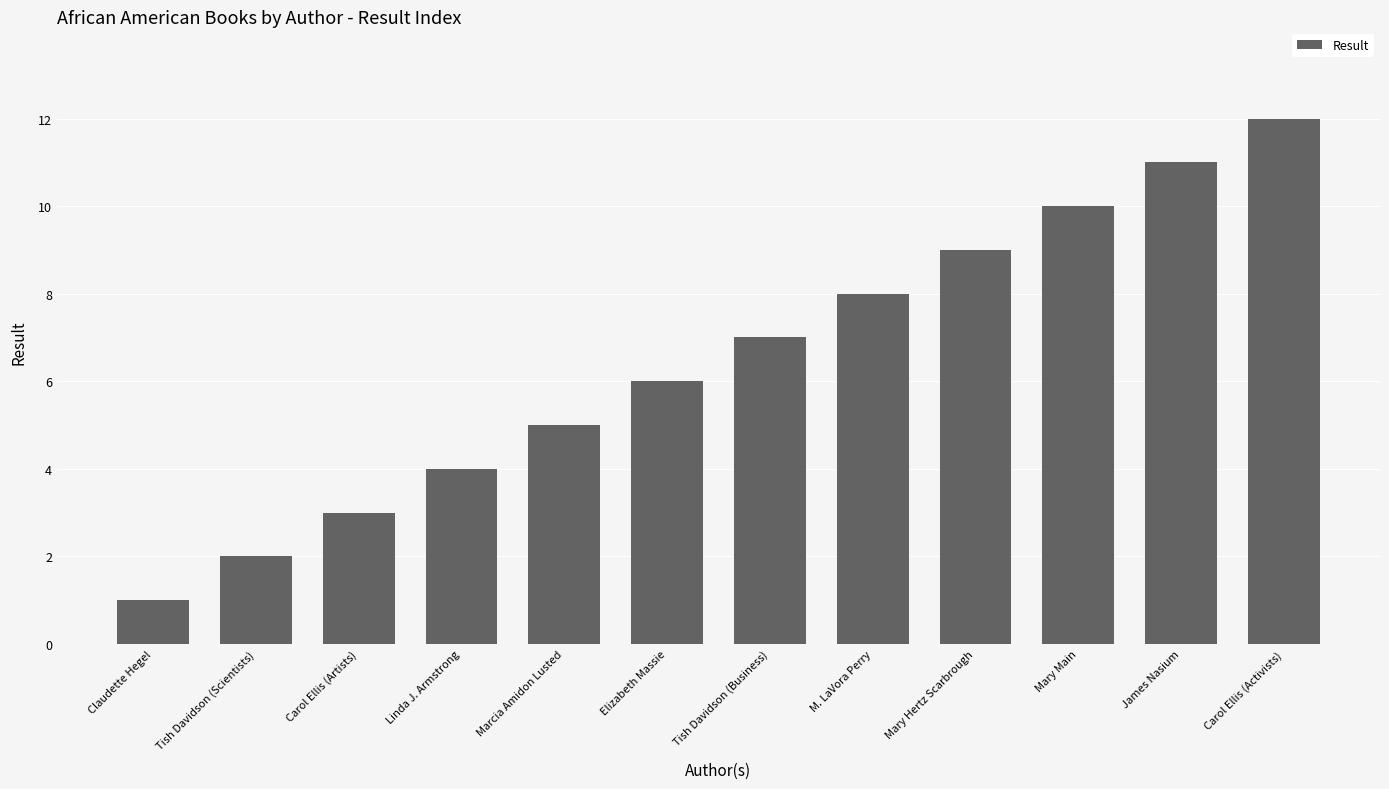

Is it true that the value at Mary Hertz Scarbrough is 9?

True